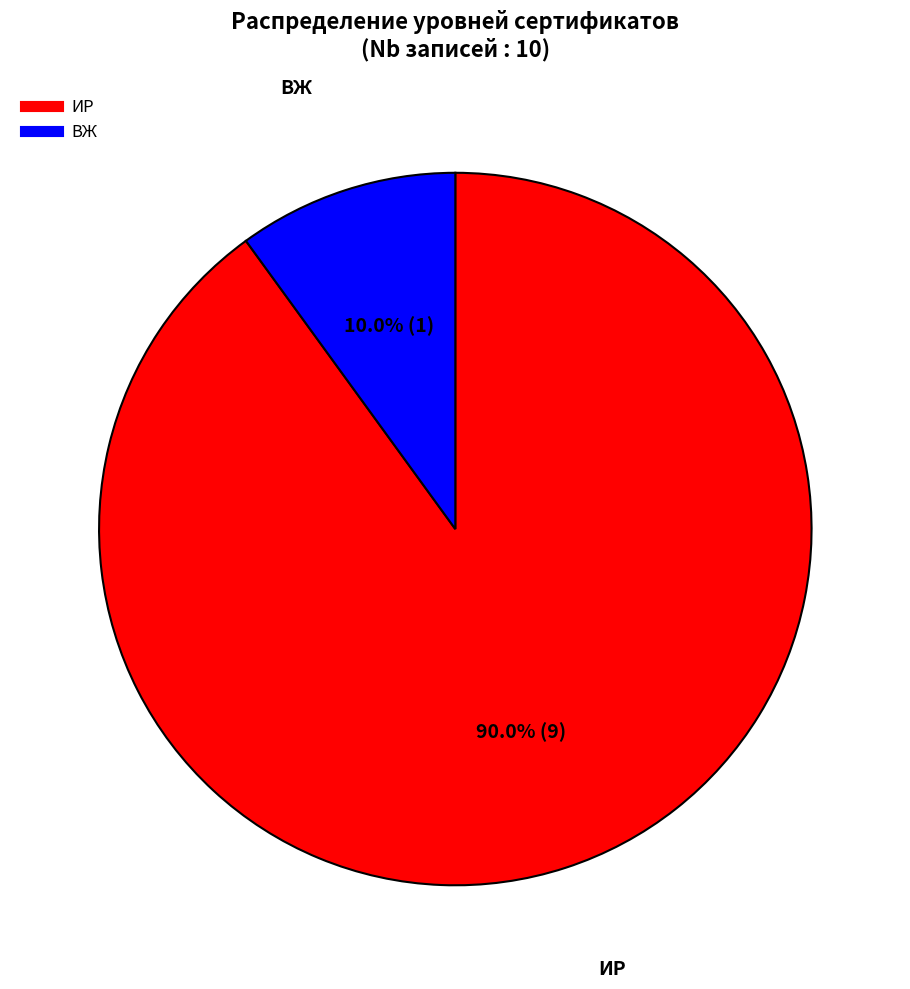

To the nearest percent, what is the combined percentage of ИР and ВЖ?

100%